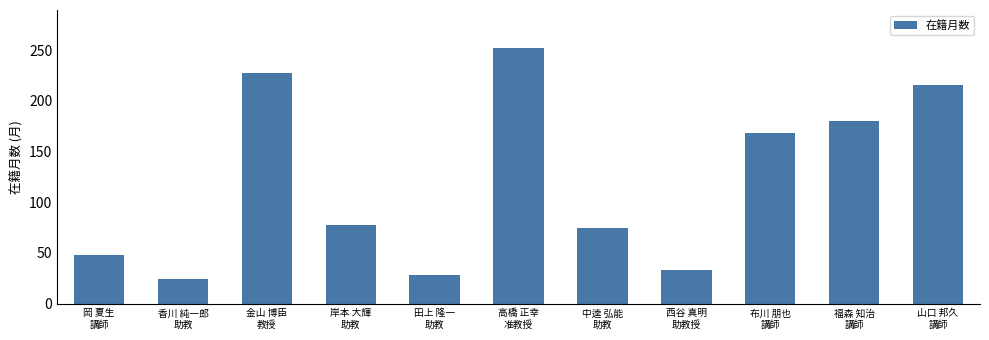

Rank the categories by value from lowest to highest.

香川 純一郎
助教, 田上 隆一
助教, 西谷 真明
助教授, 岡 夏生
講師, 中逵 弘能
助教, 岸本 大輝
助教, 布川 朋也
講師, 福森 知治
講師, 山口 邦久
講師, 金山 博臣
教授, 高橋 正幸
准教授